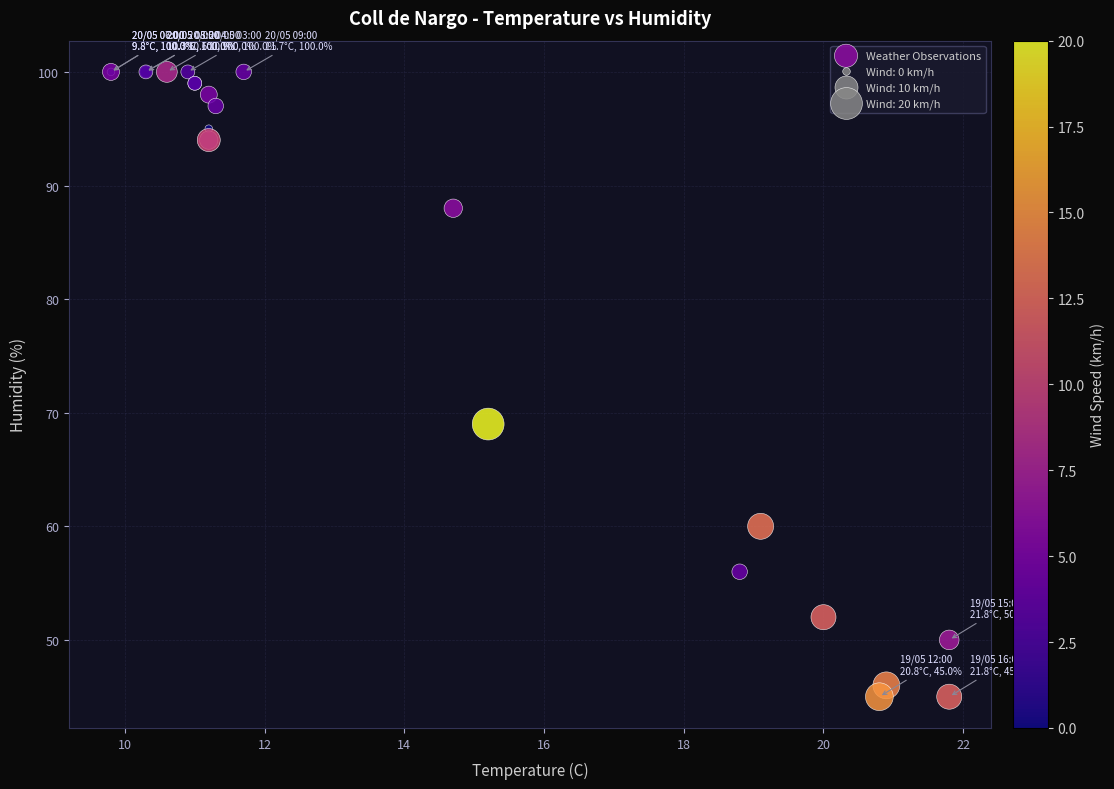

What Y value in the scatter plot is closest to 72?

69